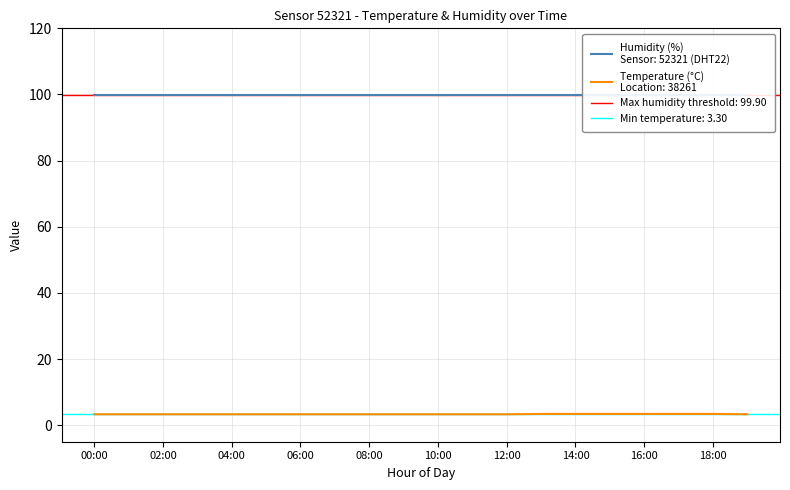

True or false: humidity and temperature cross at least once.

False